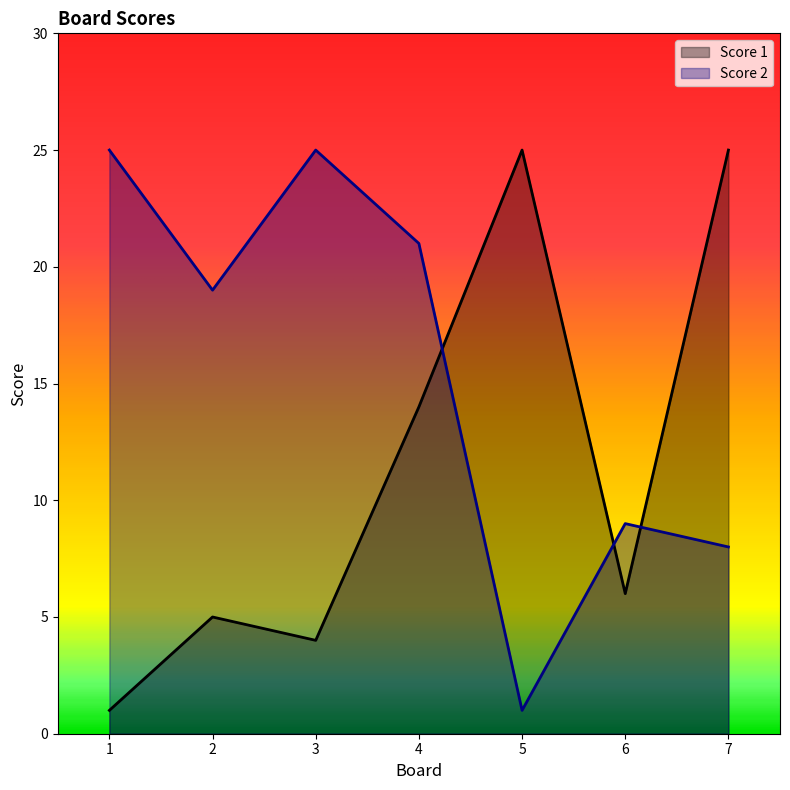

What is the sum of the Score 2 values at 6 and 7?

17